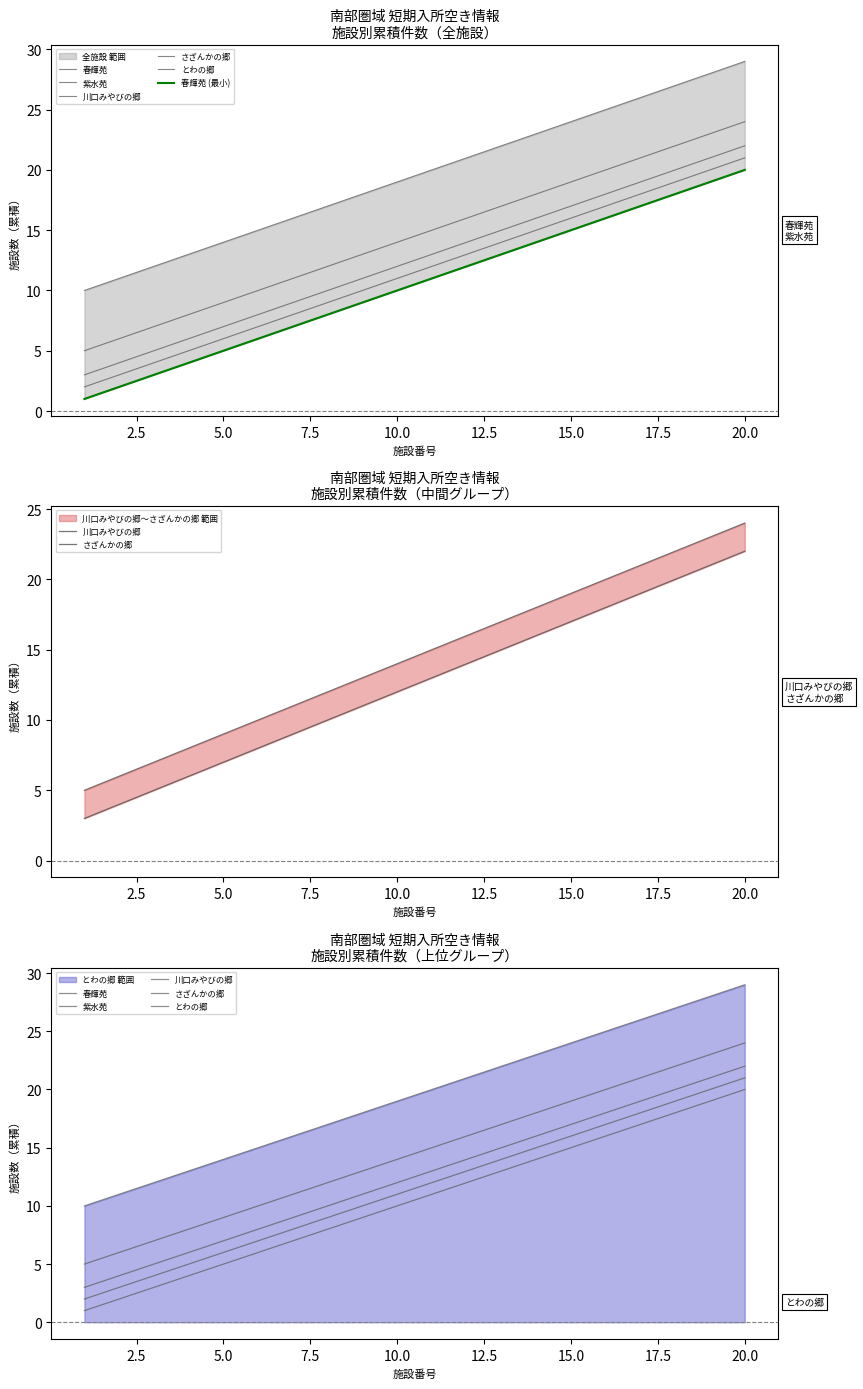

How many data points in さざんかの郷 are above 15?

9